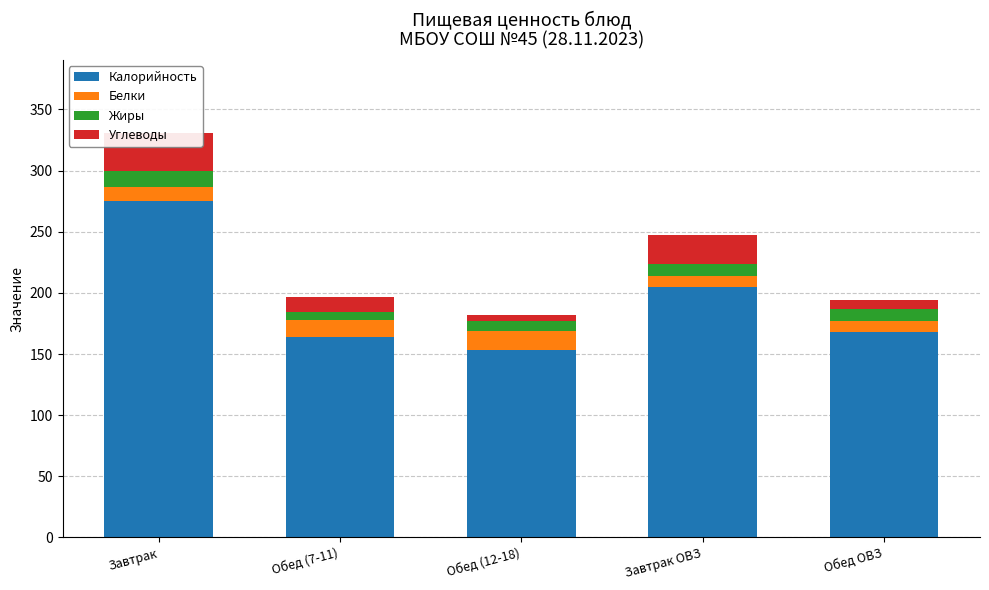

What are all the series names shown in the legend?

Калорийность, Белки, Жиры, Углеводы